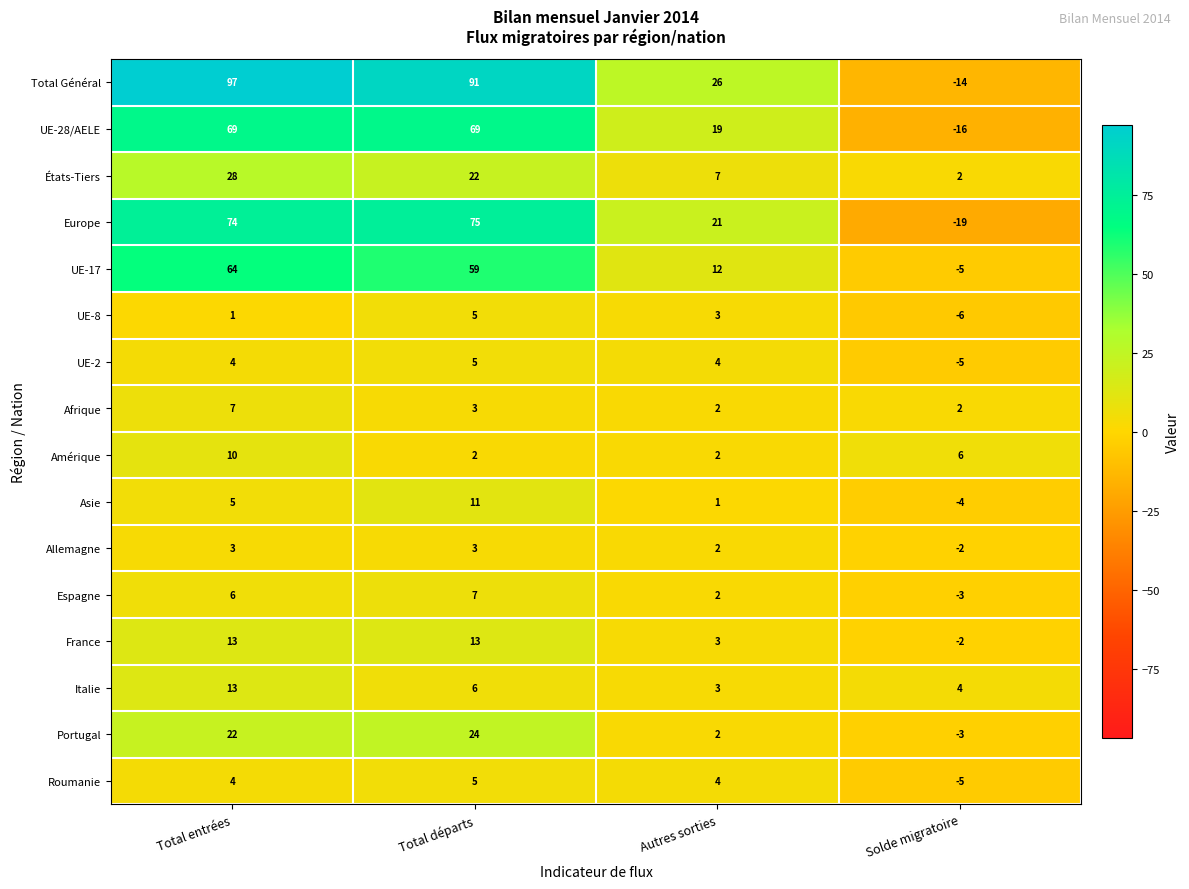

Which series has the largest total across all categories?

Total Général